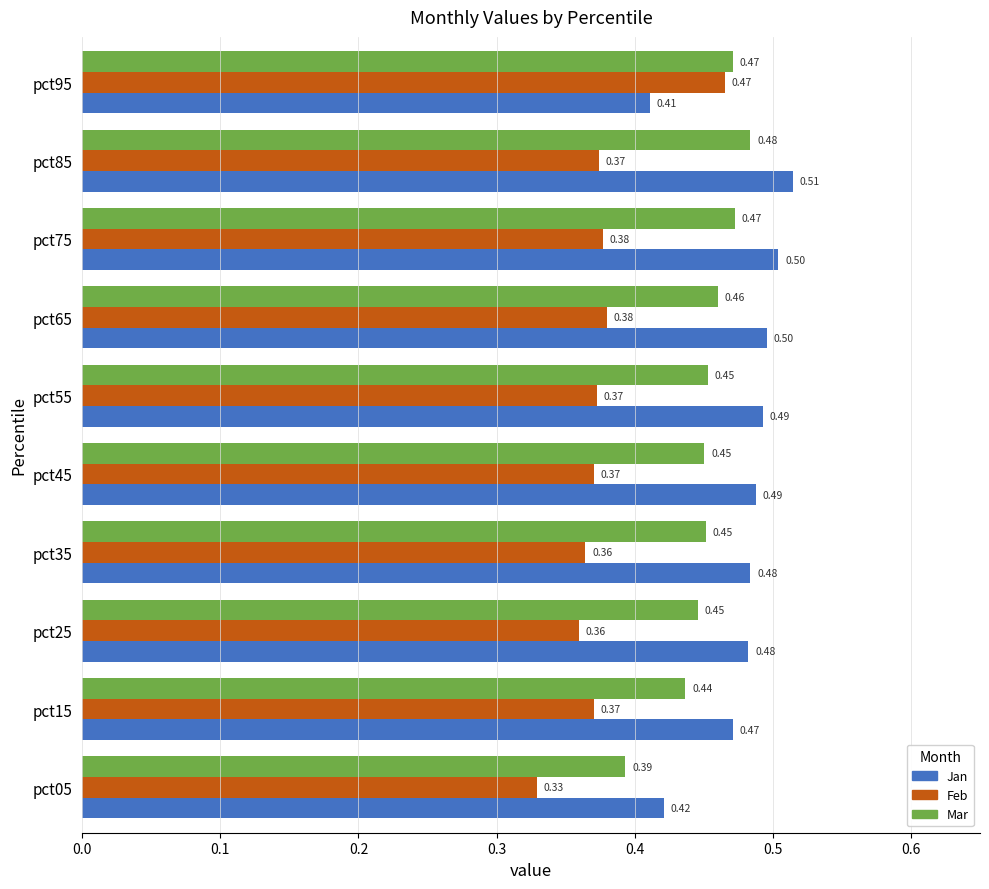

Rank the series at pct75 from highest to lowest value.

Jan, Mar, Feb